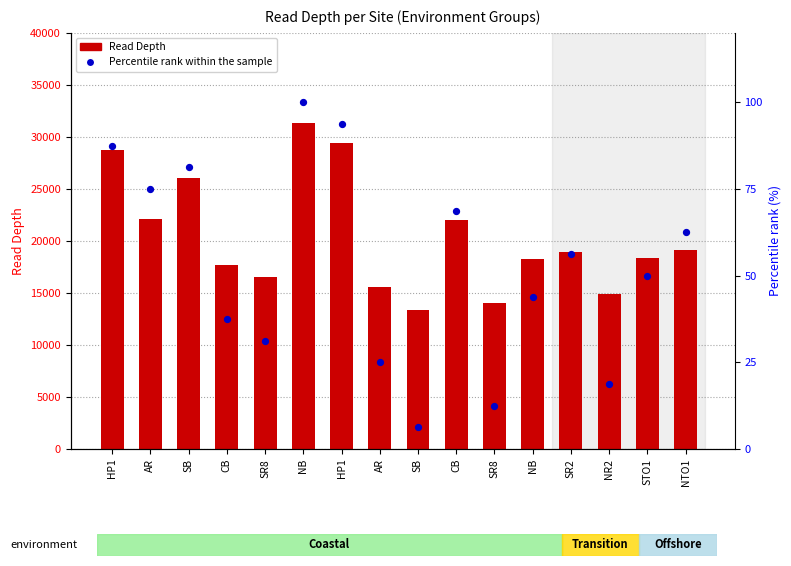

At which category is the sum across all series the highest?

NB